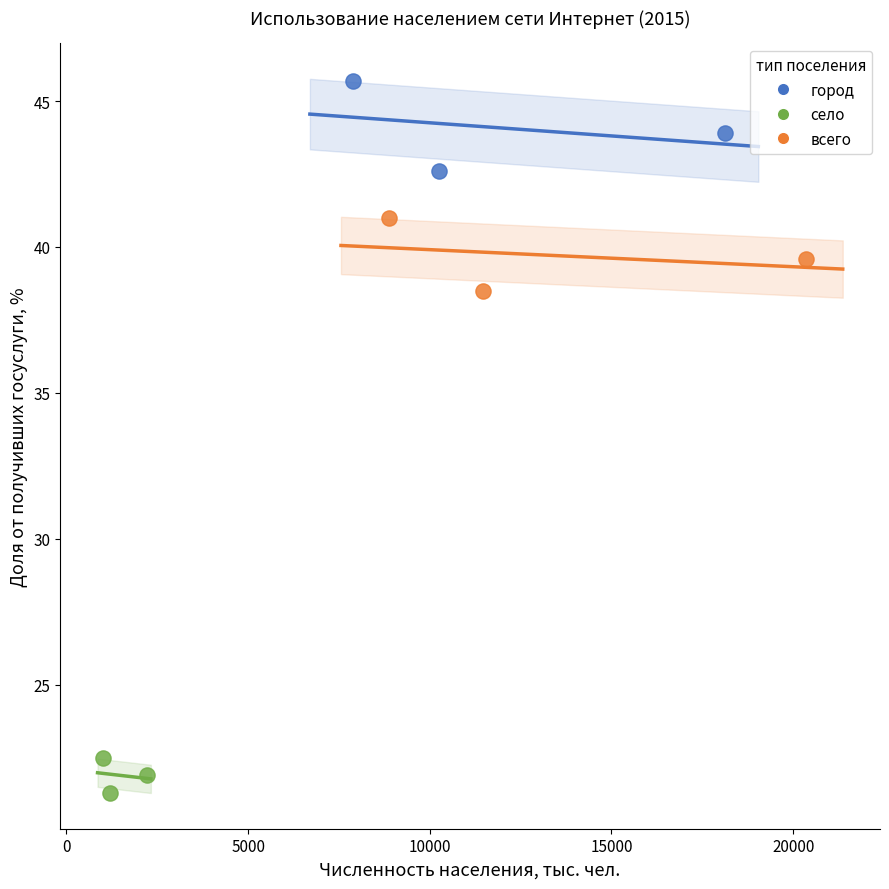

Which series has the widest spread of Y values?

город